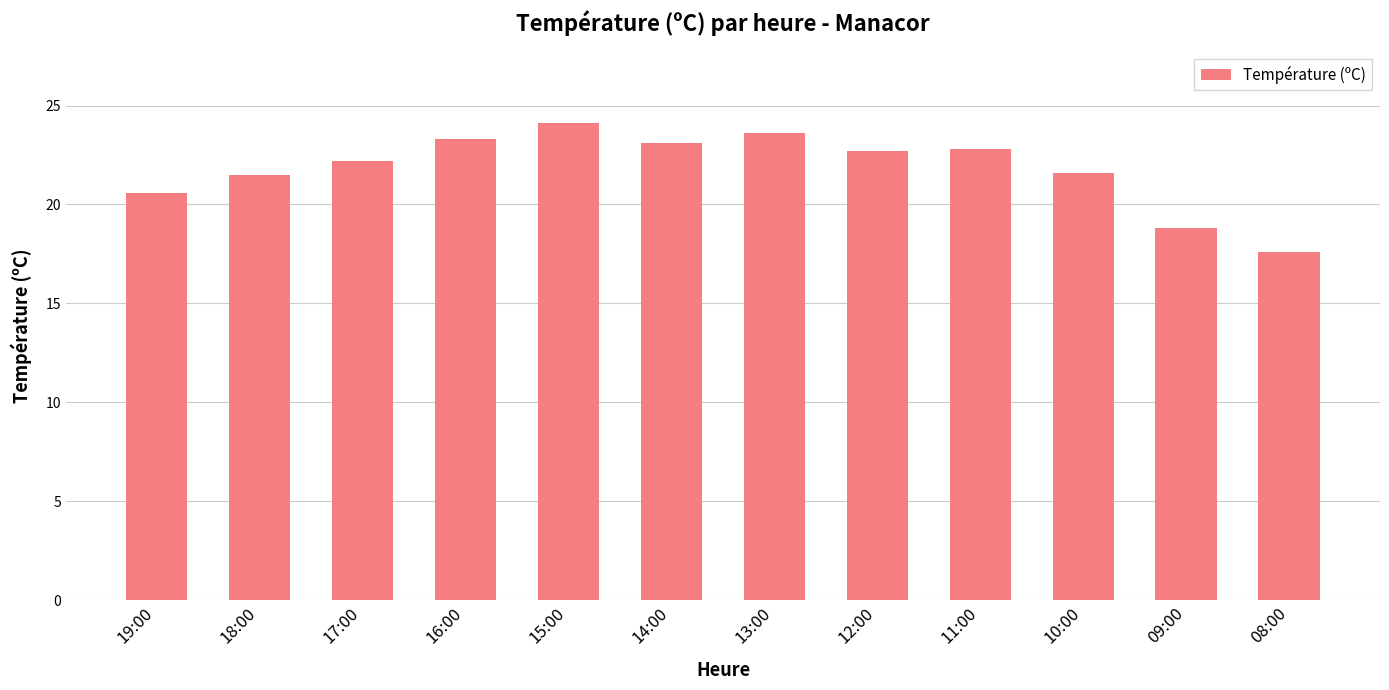

What is the sum of all values?

261.9